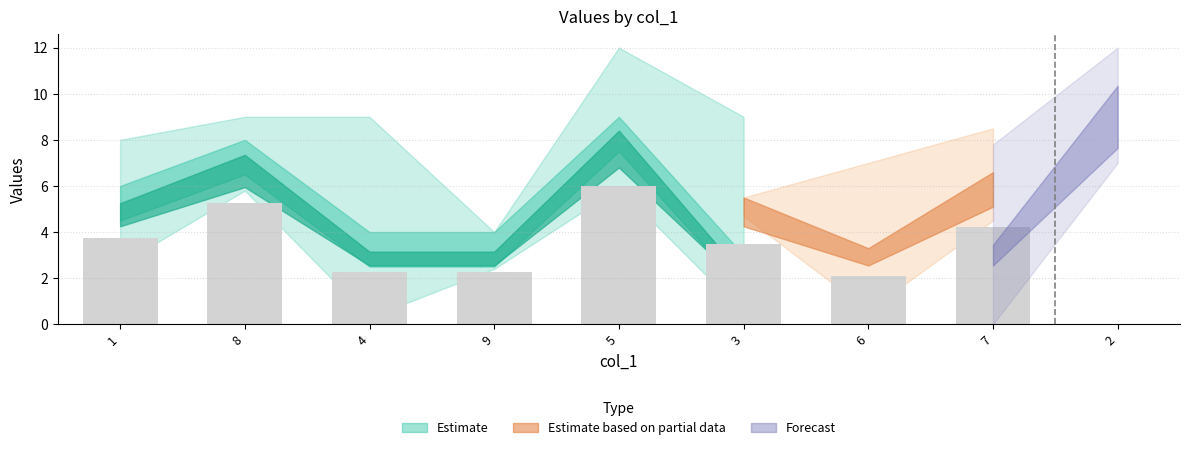

Is the value of col_3 at 7 greater than the value of col_2 at 6?

No